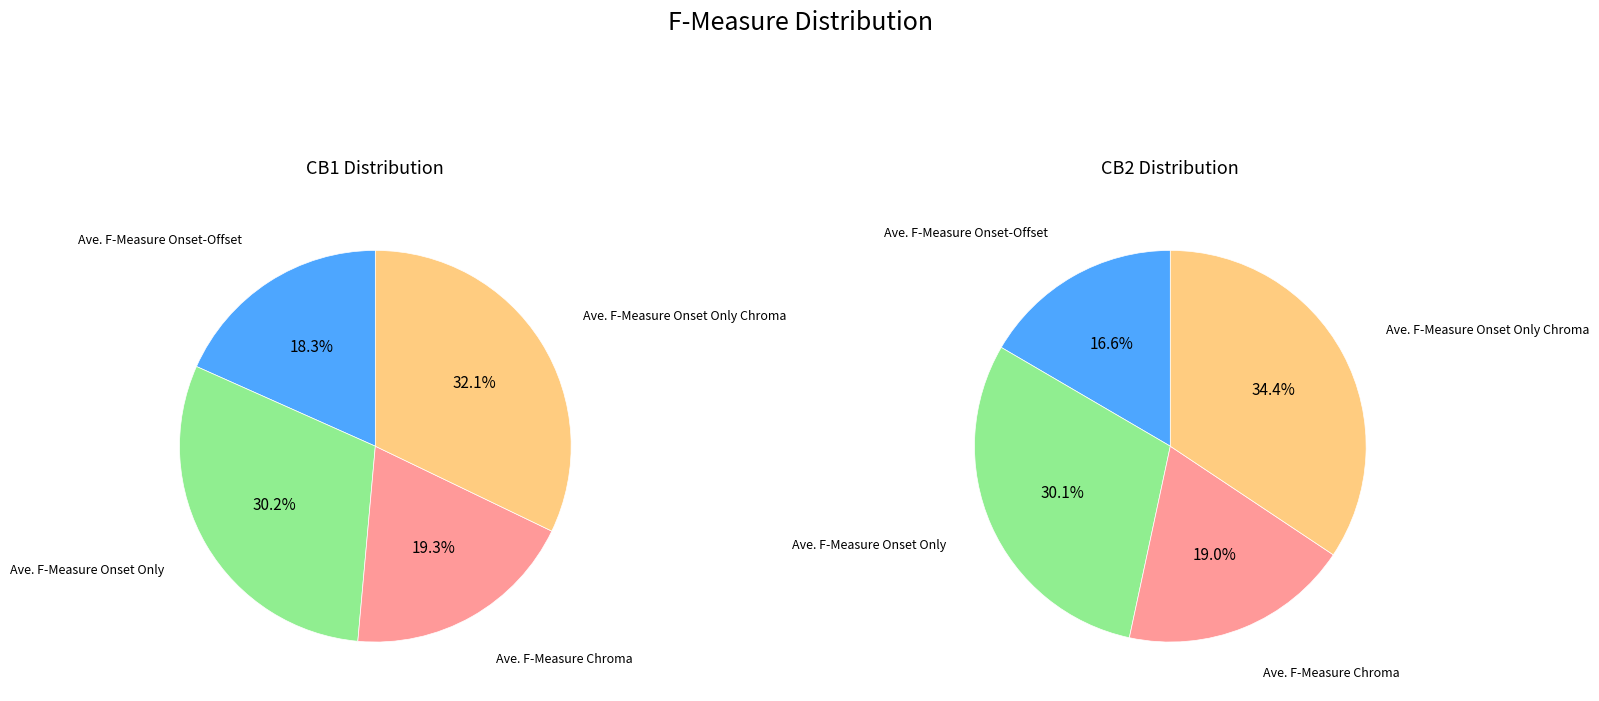

Which slice is the smallest?

Ave. F-Measure Onset-Offset